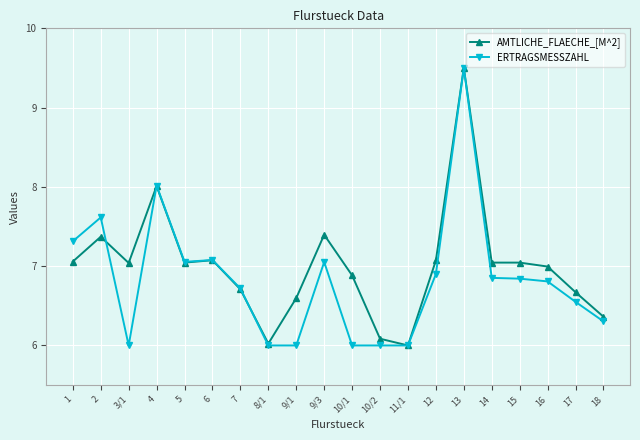

What is the label of the 3rd point from the left?

3/1